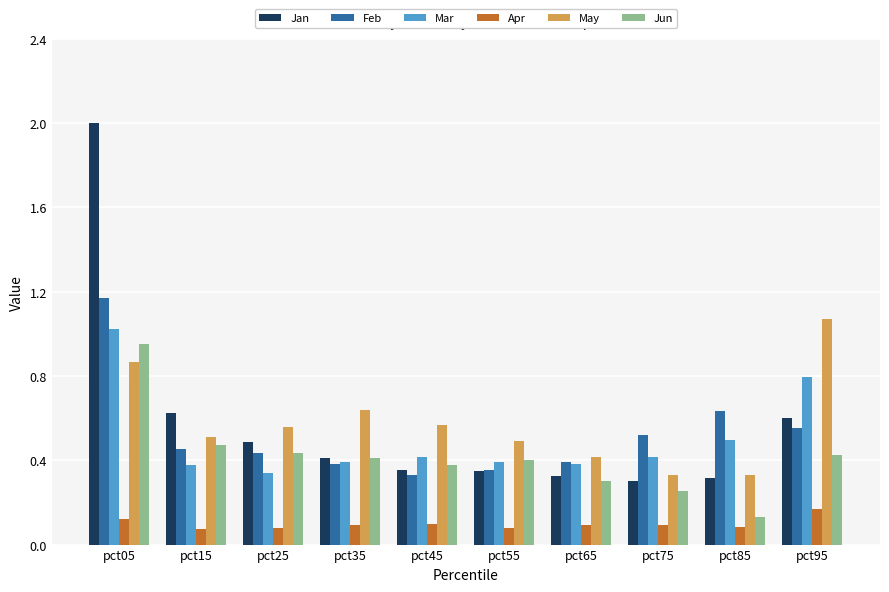

What is the difference between the maximum and second lowest values in the May series?

0.7